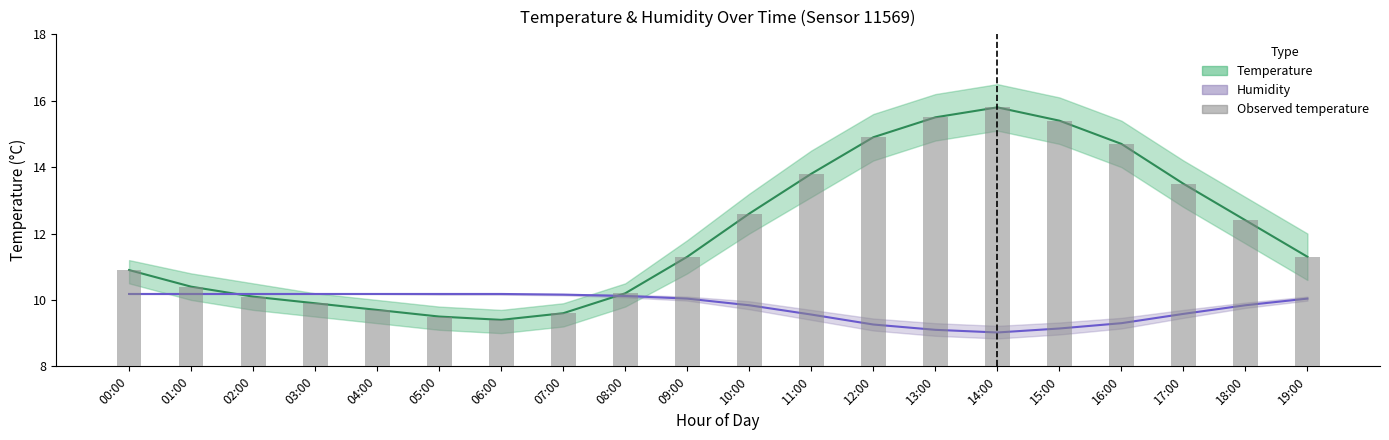

Which has a higher value, 08:00 or 19:00?

19:00